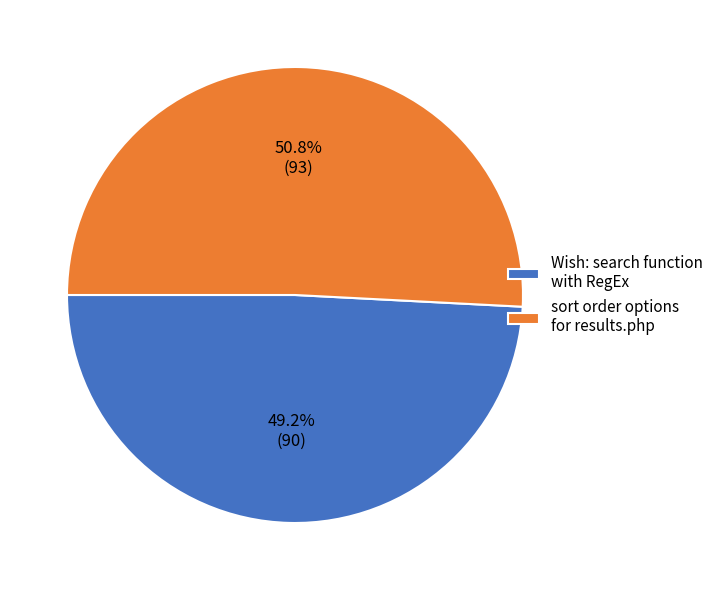

To the nearest percent, what is the combined percentage of Wish: search function with RegEx and sort order options for results.php?

100%